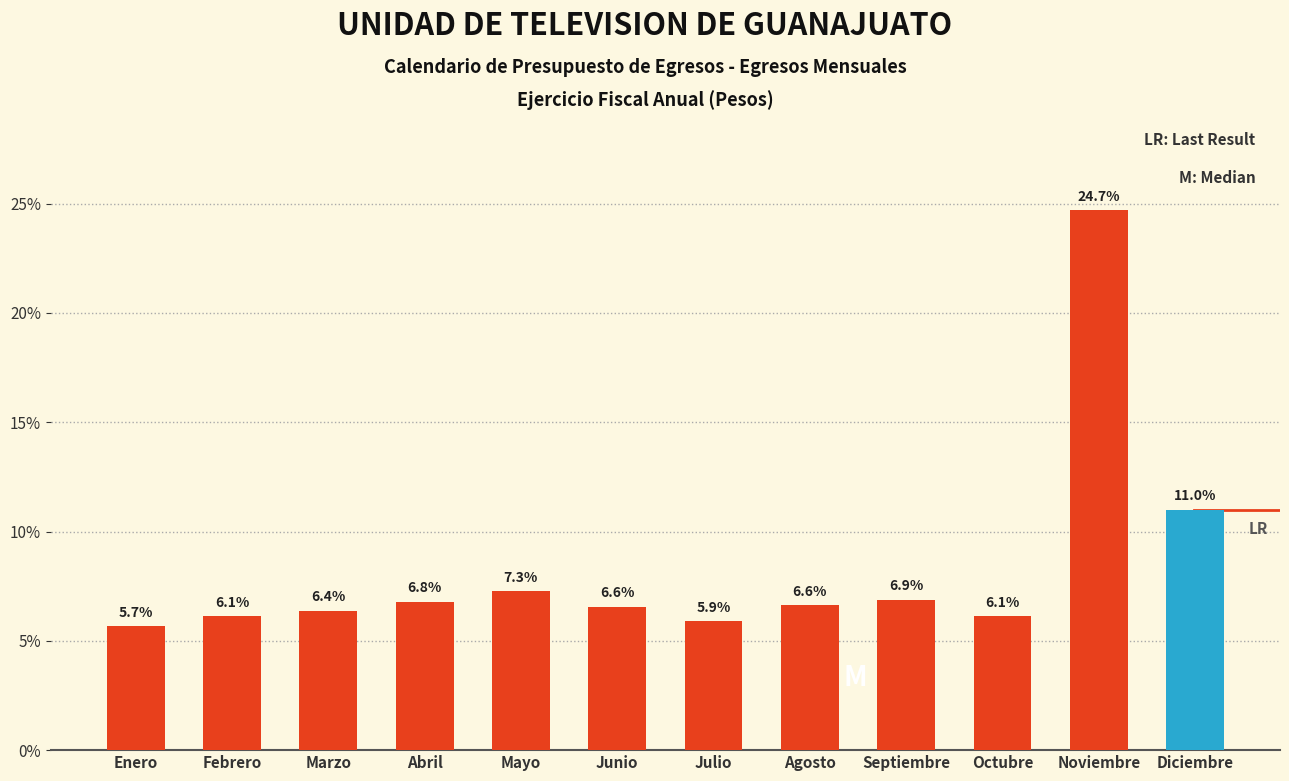

Reading left to right, transcribe all the data shown in this chart.

5.7	6.1	6.4	6.8	7.3	6.6	5.9	6.6	6.9	6.1	24.7	11.0